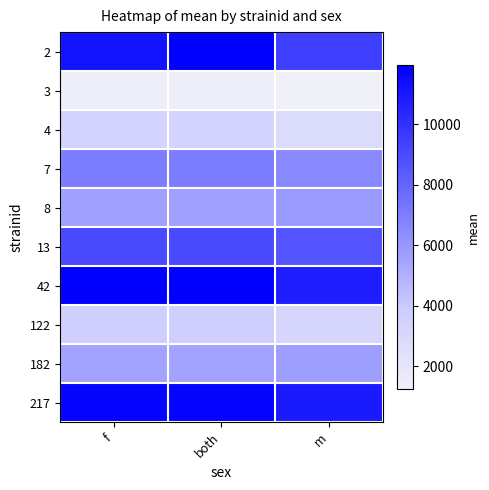

Which series has the largest total across all categories?

42